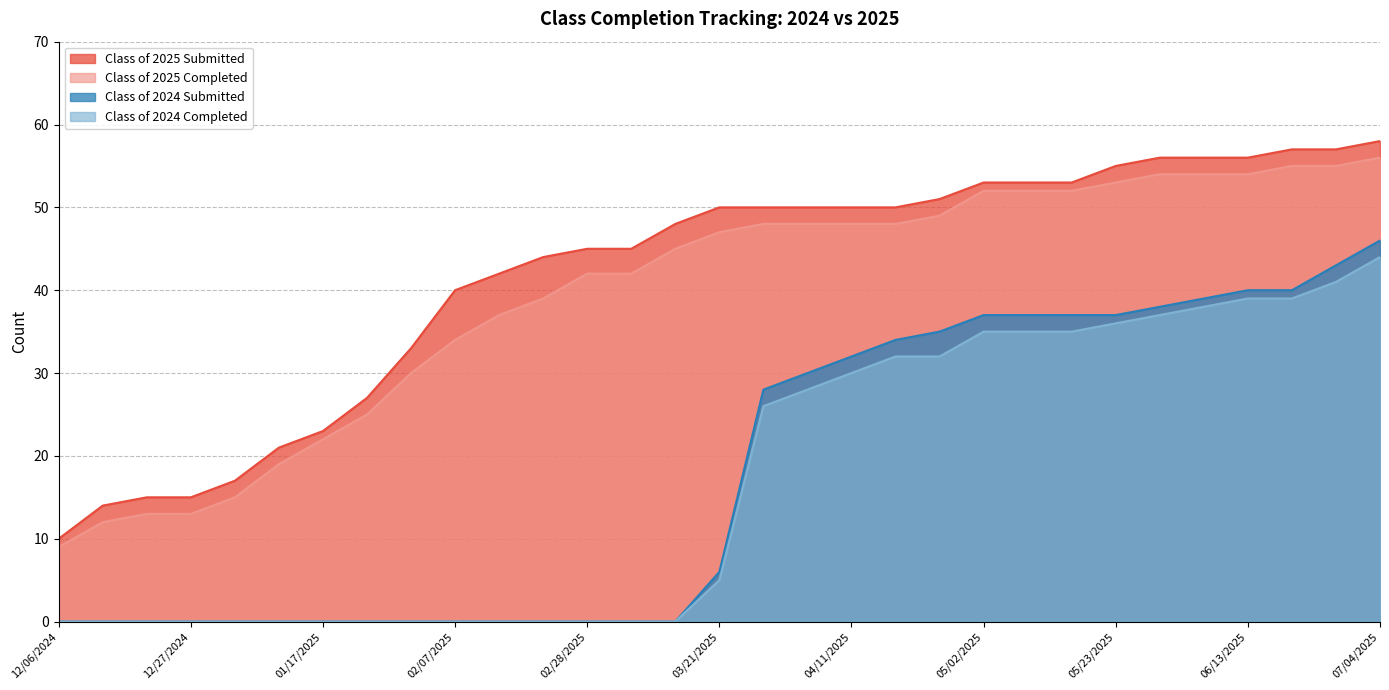

True or false: Class of 2025 Completed and Class of 2024 Completed cross at least once.

False